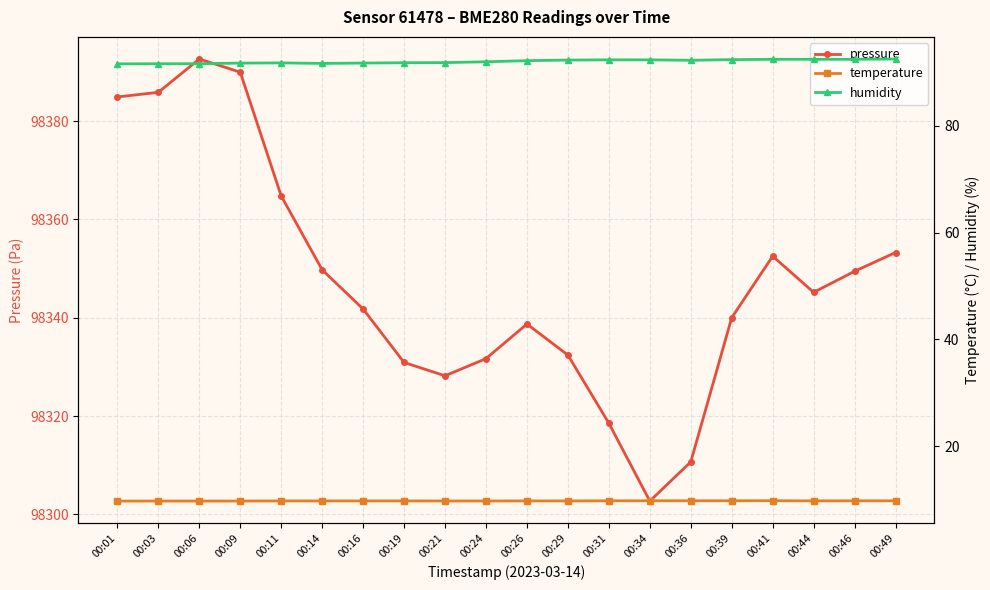

Which series has the largest range (max minus min)?

pressure